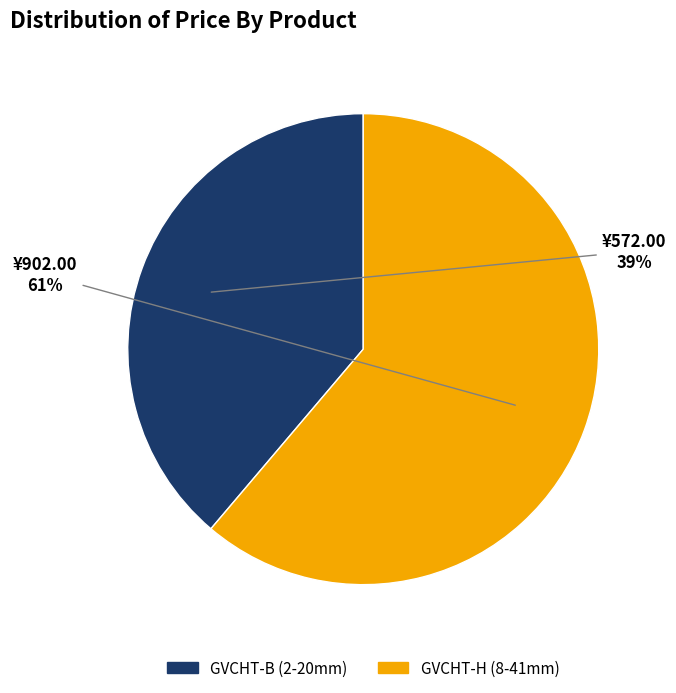

Does GVCHT-H (8-41mm) account for over 50% of the chart?

Yes